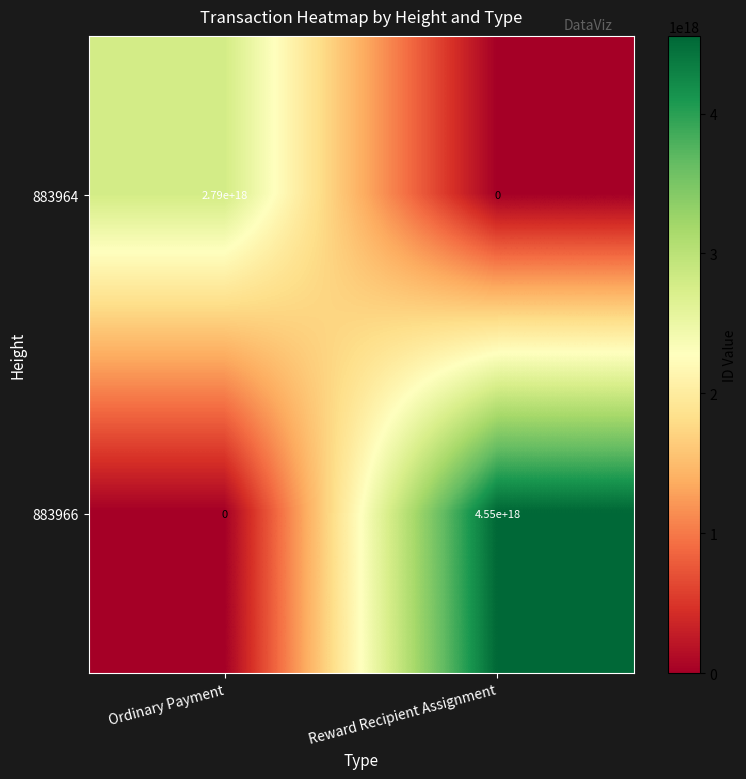

How many series are shown in this chart?

2